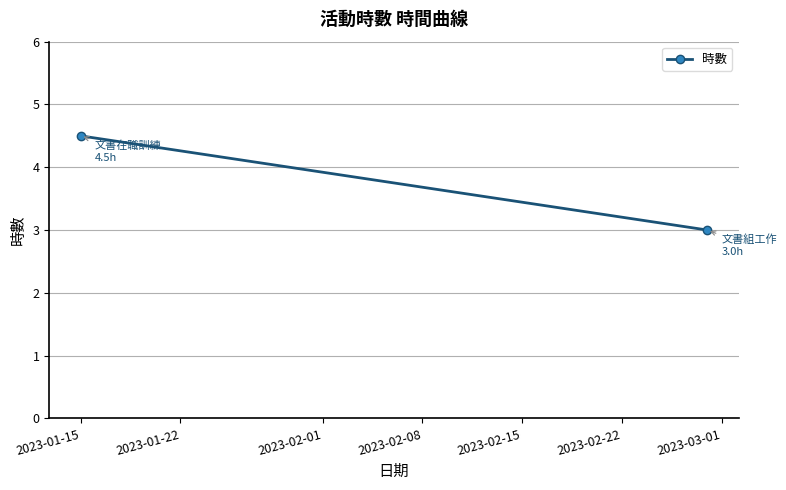

What is the greatest value displayed?

4.5